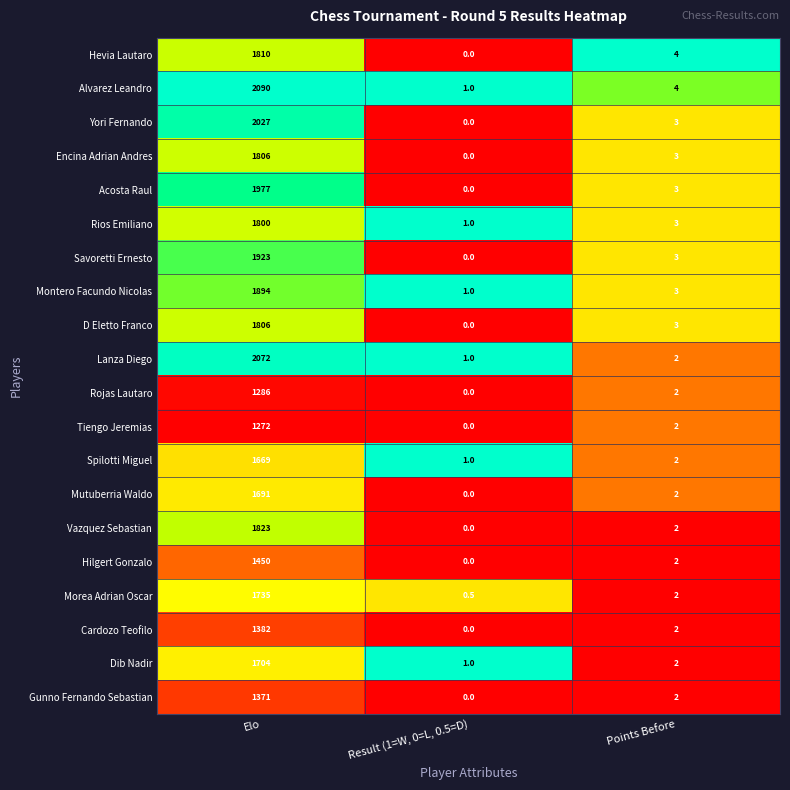

Between Elo and Result (1=W, 0=L, 0.5=D), which series saw the biggest shift?

Alvarez Leandro